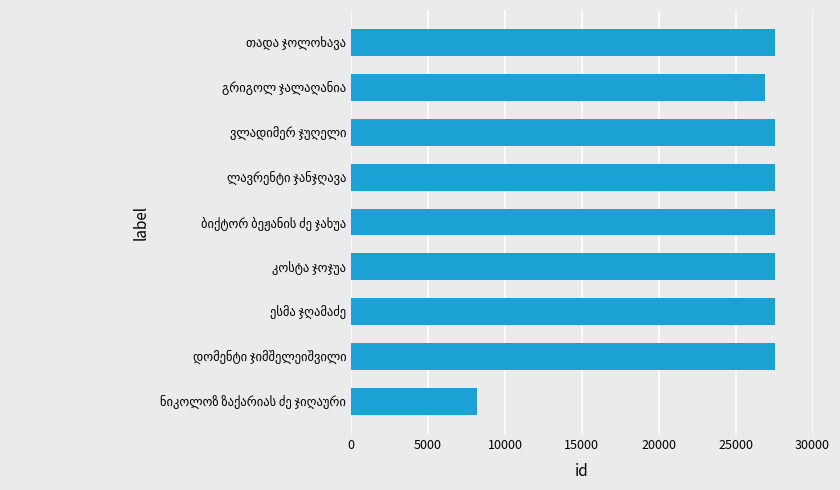

What is the sum of all values?

228206